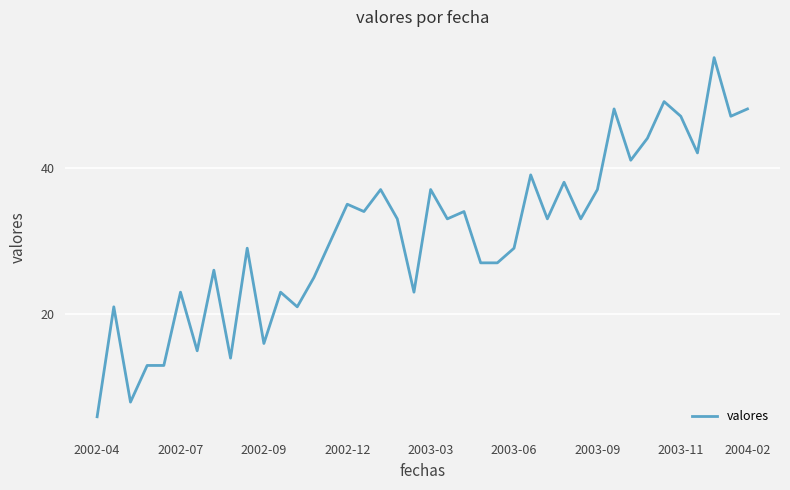

What is the difference between the maximum and minimum values?

49